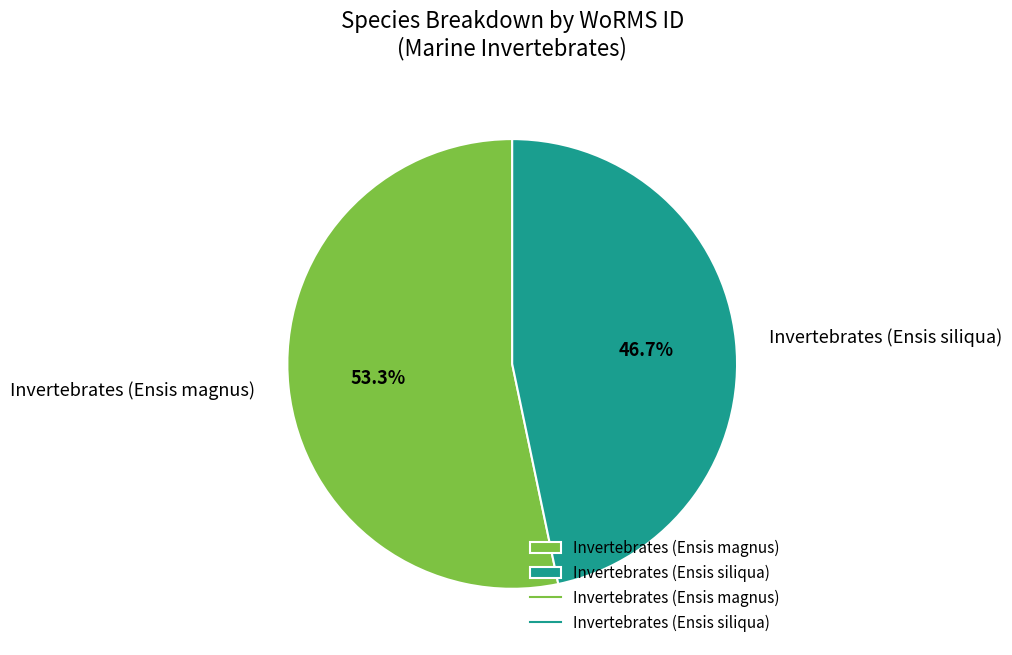

To the nearest percent, what portion does Invertebrates (Ensis siliqua) represent?

47%